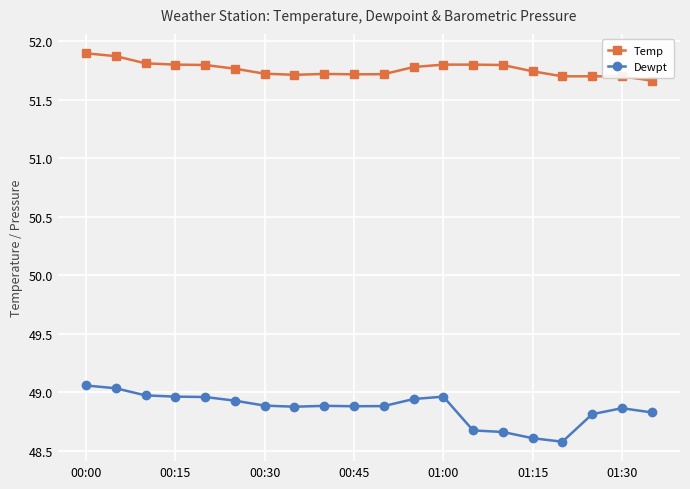

At how many categories does at least one series exceed 51?

20